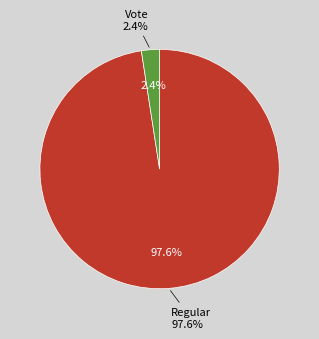

True or false: Vote accounts for 17% of the total.

False